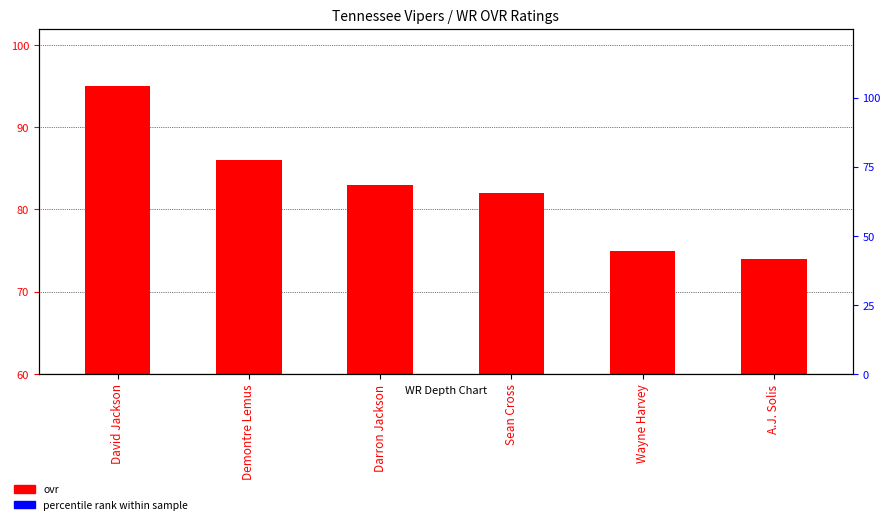

Which series has the largest total across all categories?

percentile_rank